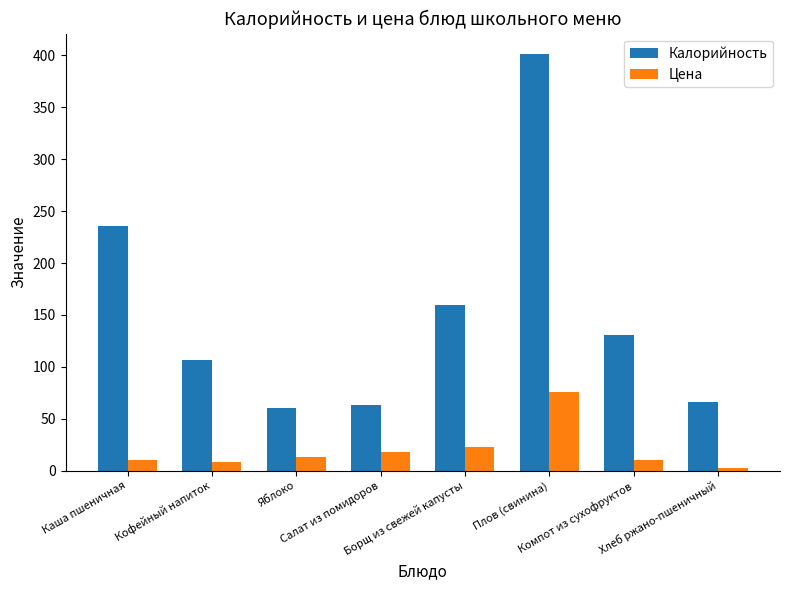

Which series has the largest range (max minus min)?

Калорийность